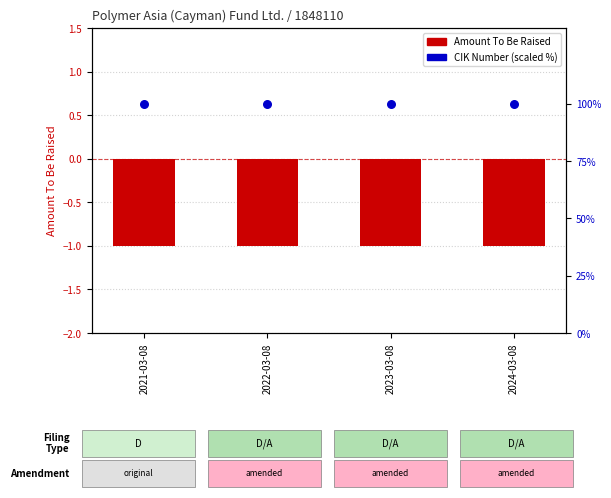

Which series has the largest Y range (max minus min)?

Amount To Be Raised